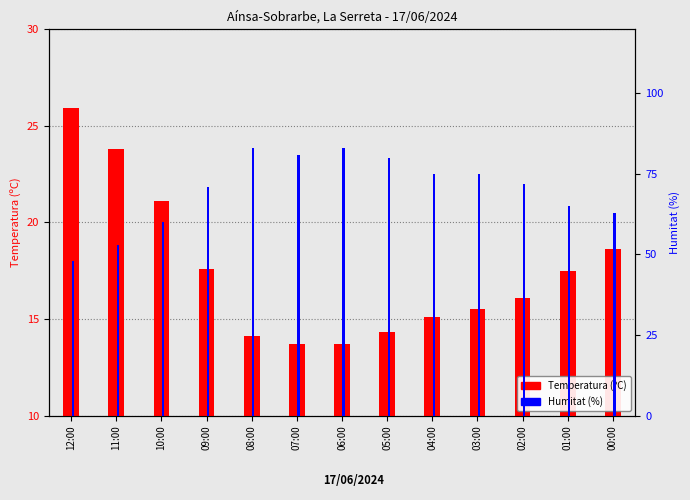

Which category has the lowest value in the Temperatura (ºC) series?

07:00